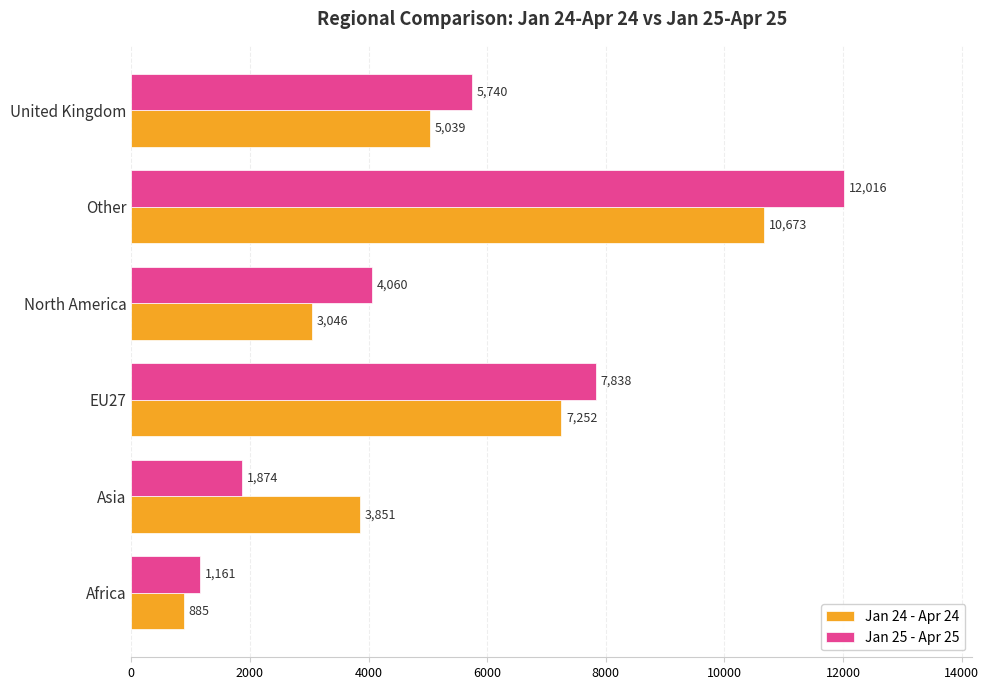

List the series in order of their overall mean, highest first.

Jan 25 - Apr 25, Jan 24 - Apr 24